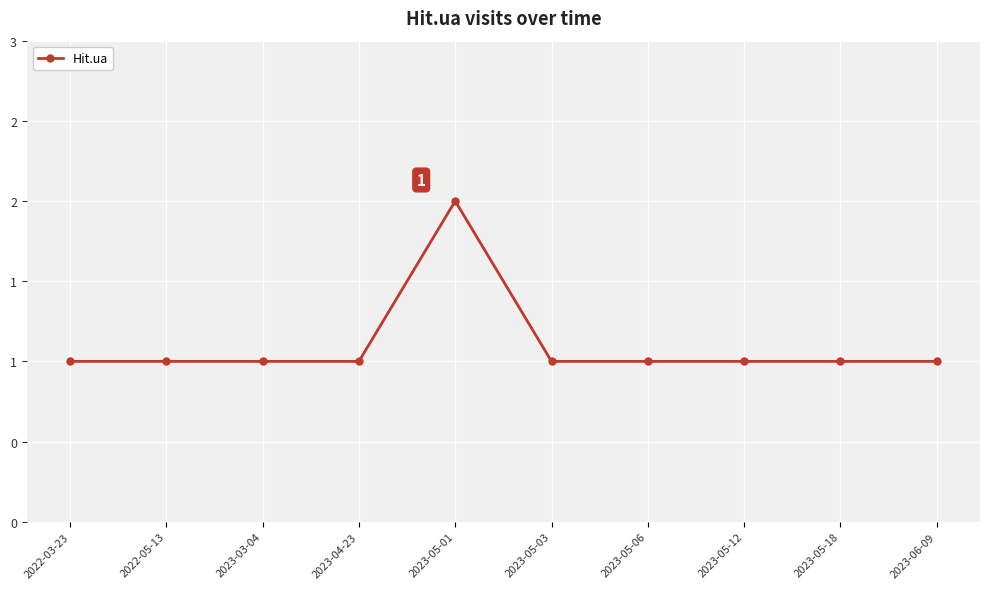

Is it true that the value at 2022-03-23 is 1?

True